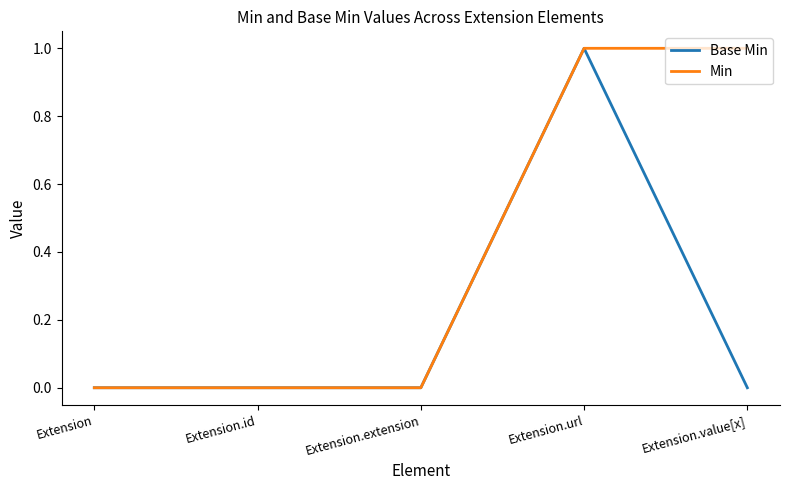

List the series in order of their overall mean, highest first.

Min, Base Min